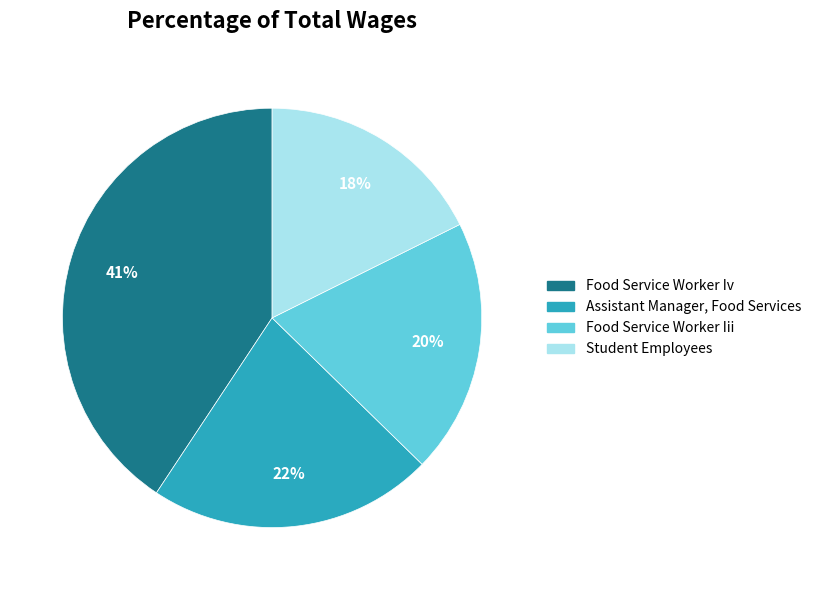

What percentage is the Student Employees slice, to the nearest percent?

18%